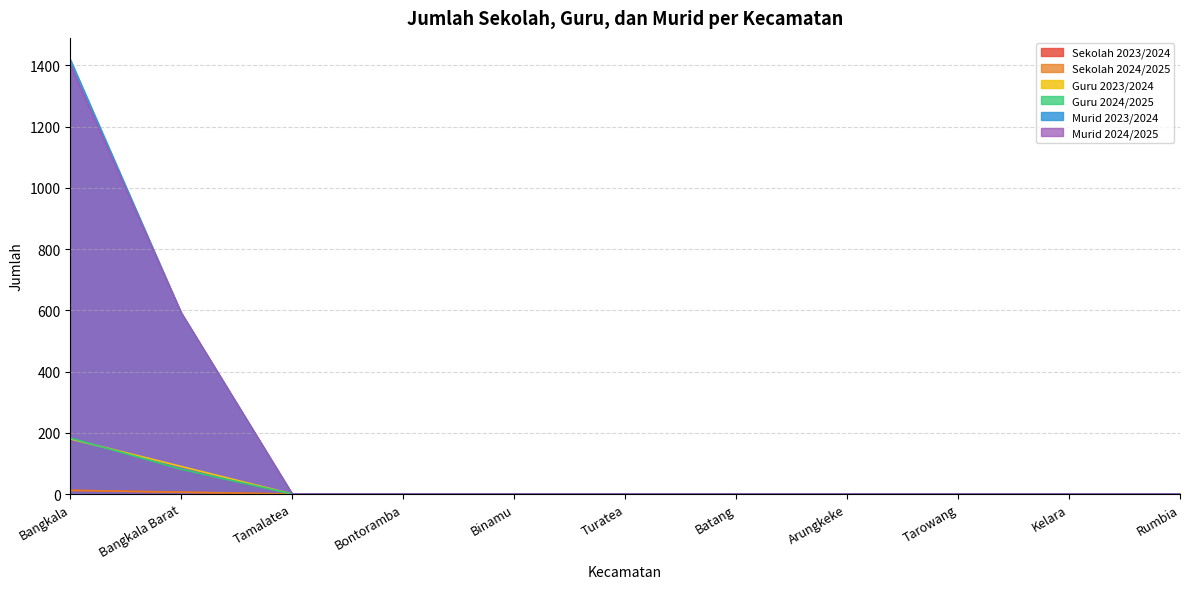

At which label does Sekolah 2024/2025 reach its minimum?

Tamalatea